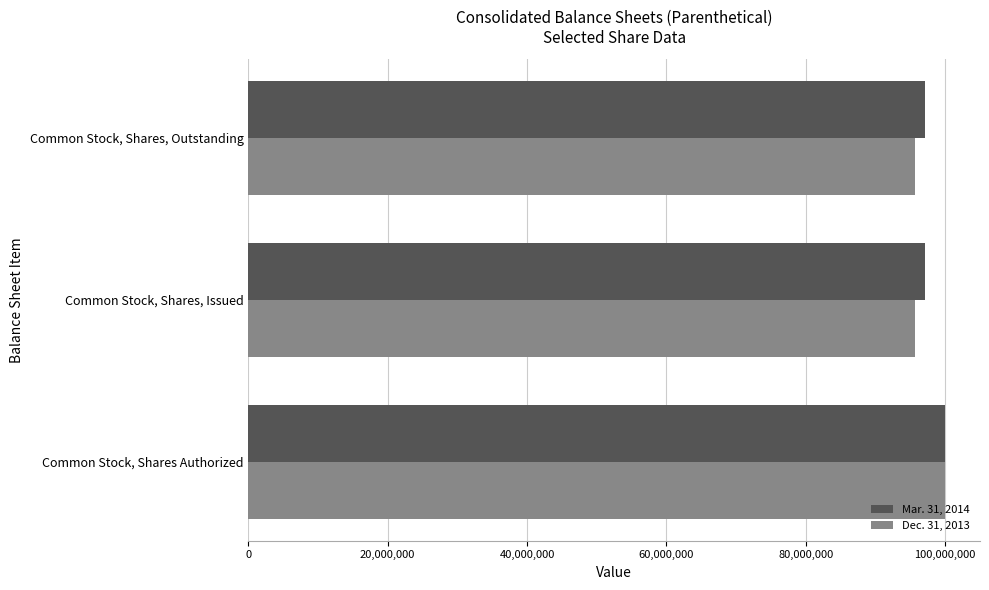

What is the average value of the Mar. 31, 2014 series?

98033815